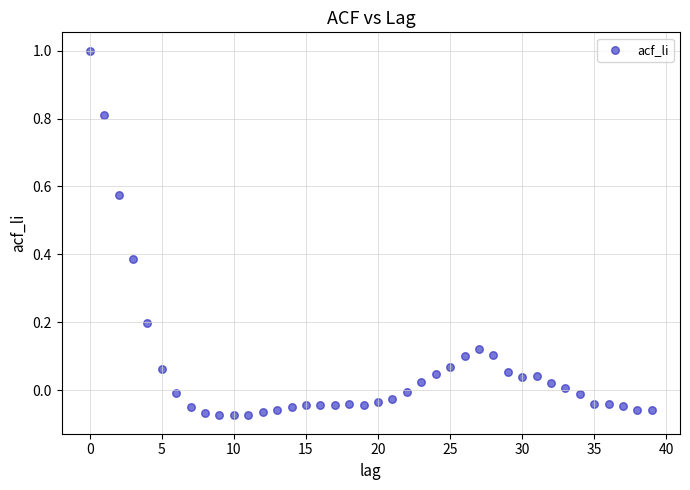

What is the range of Y values (max minus min)?

1.1